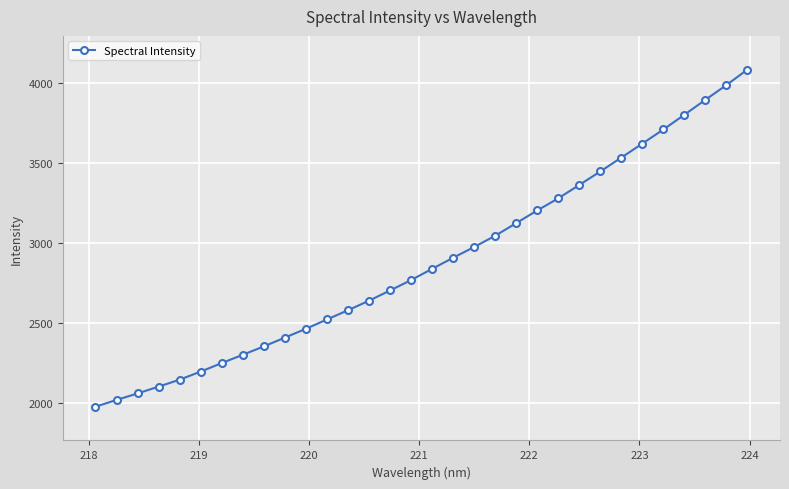

Count the number of data series in this chart.

1